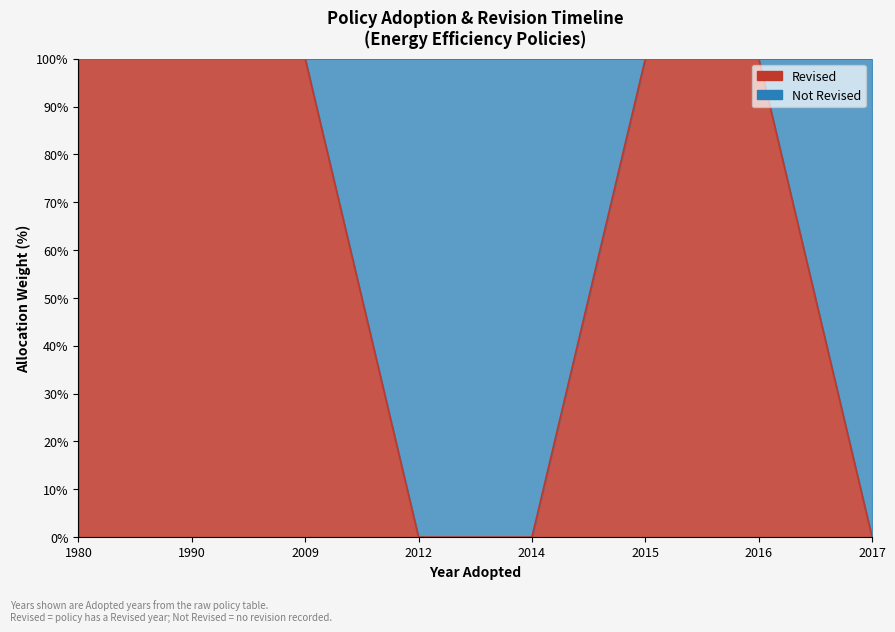

List the labels in order of value, largest first.

1980, 1990, 2009, 2015, 2016, 2012, 2014, 2017